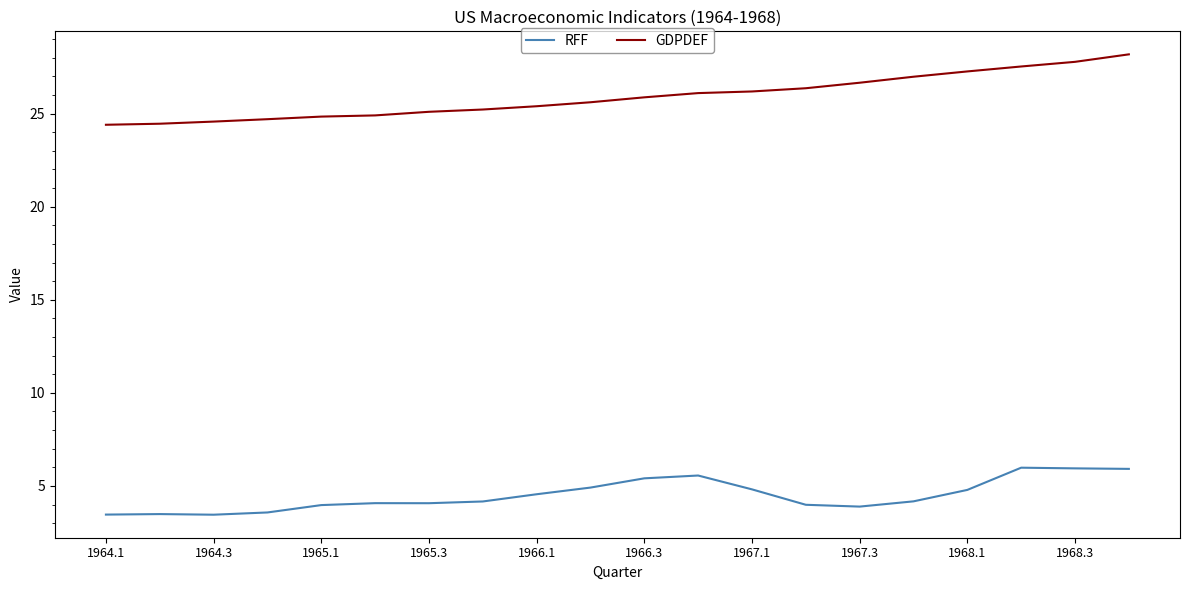

List the series in order of their overall mean, lowest first.

RFF, GDPDEF